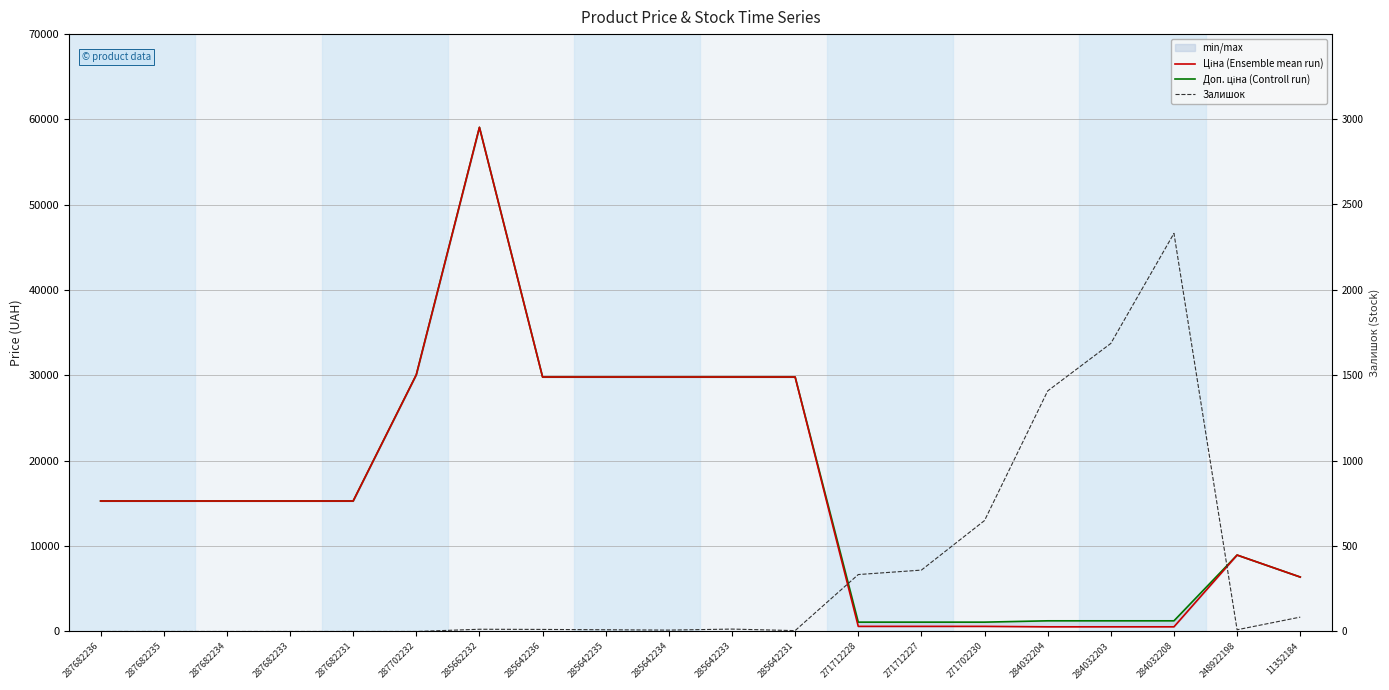

What is the label of the 19th point from the left?

248922198